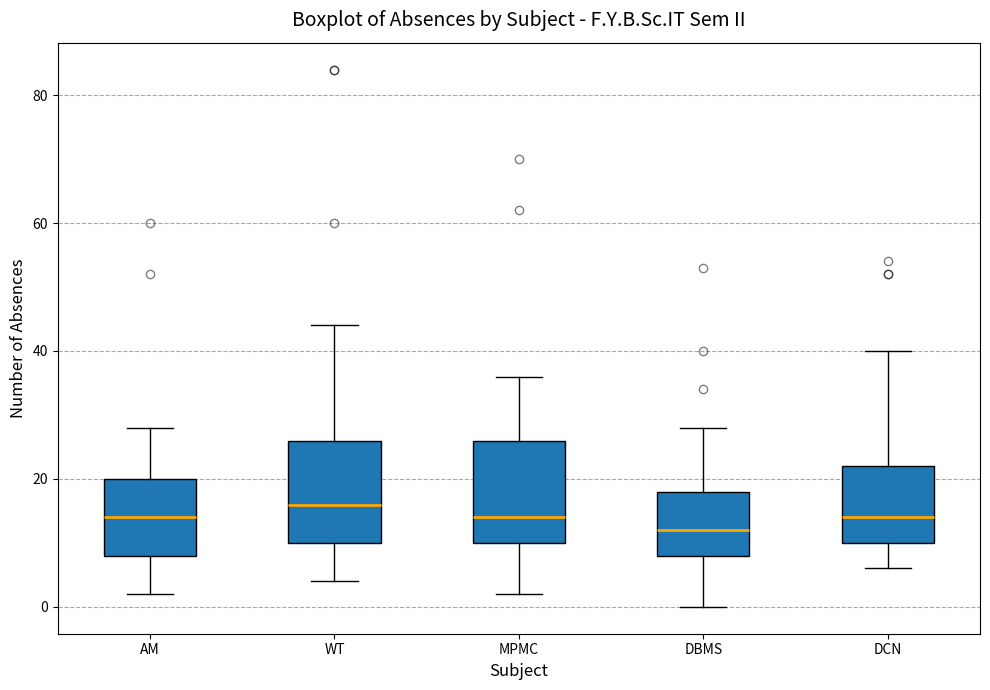

Which box has the highest median line?

WT